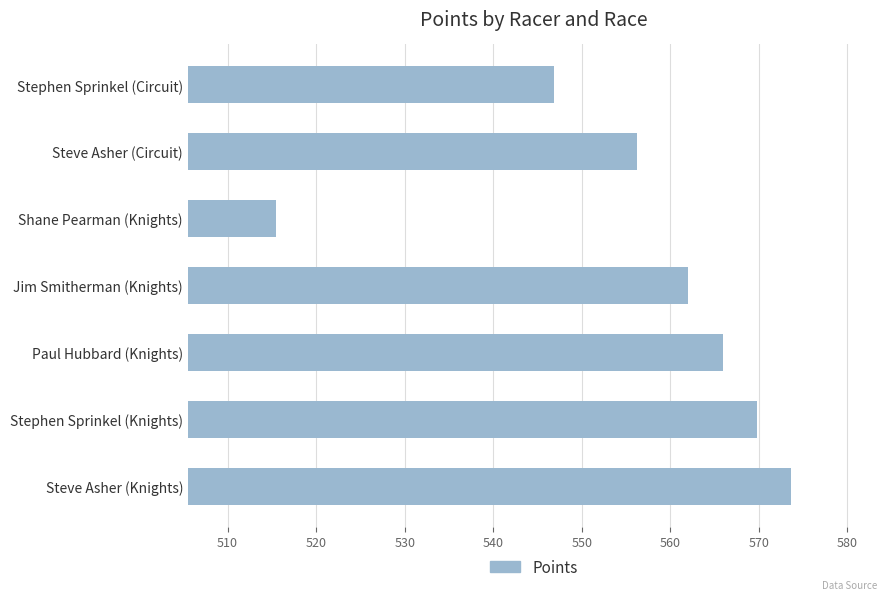

What is the ratio of the value at Steve Asher (Circuit) to the value at Steve Asher (Knights)?

1.0